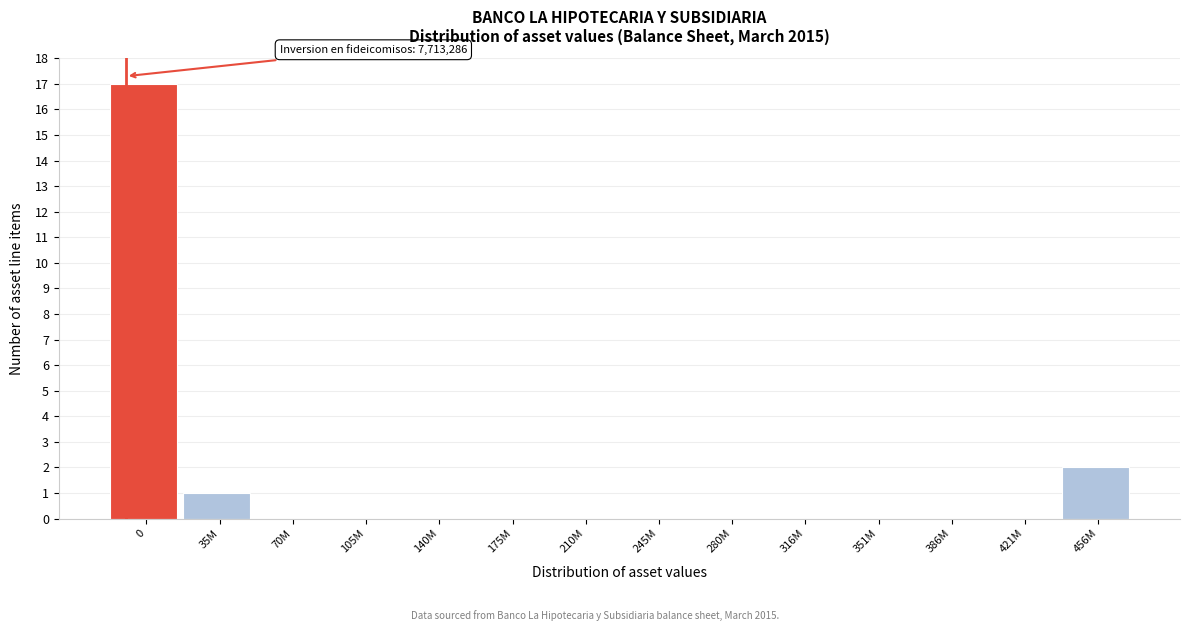

Reading left to right, extract all data points from this chart.

0=17	35M=1	70M=0	105M=0	140M=0	175M=0	210M=0	245M=0	280M=0	316M=0	351M=0	386M=0	421M=0	456M=2